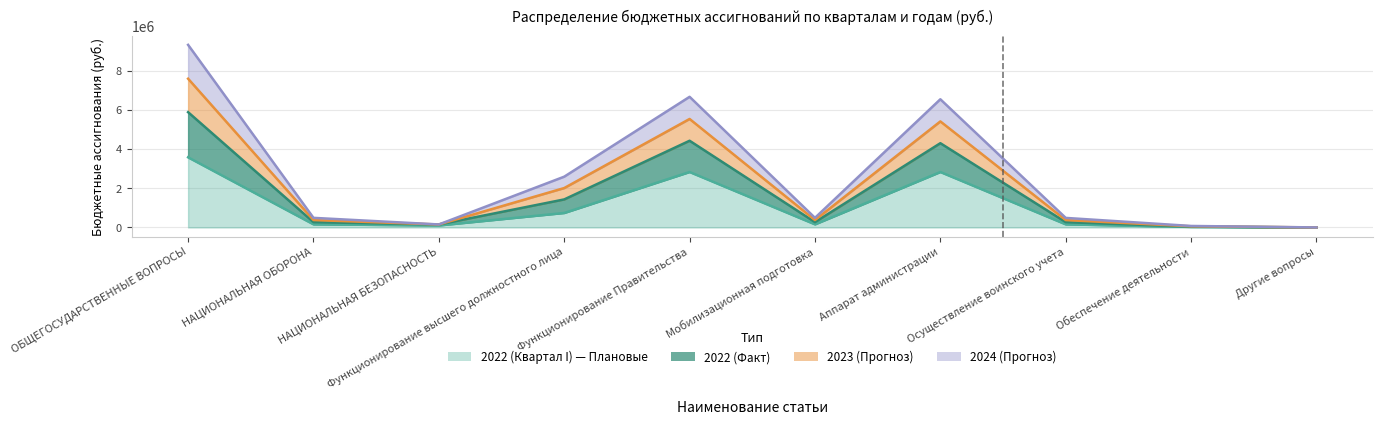

At which category is the sum across all series the highest?

ОБЩЕГОСУДАРСТВЕННЫЕ ВОПРОСЫ